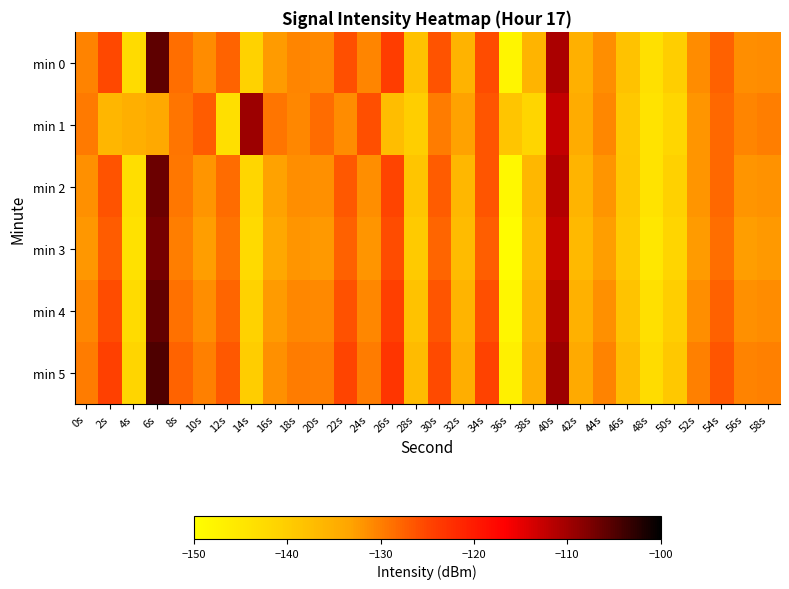

Reading right to left, extract all data points from this chart.

min 0: 58s=-131.1	56s=-131.4	54s=-127.4	52s=-131.2	50s=-140.1	48s=-143.6	46s=-138.2	44s=-131.3	42s=-135.3	40s=-110.6	38s=-135.9	36s=-148.0	34s=-125.7	32s=-135.7	30s=-126.4	28s=-138.0	26s=-124.1	24s=-130.6	22s=-125.9	20s=-130.9	18s=-130.6	16s=-132.4	14s=-140.8	12s=-127.7	10s=-131.1	8s=-128.7	6s=-105.7	4s=-142.5	2s=-125.3	0s=-130.3
min 1: 58s=-129.9	56s=-130.5	54s=-128.1	52s=-132.0	50s=-141.5	48s=-144.2	46s=-139.1	44s=-130.8	42s=-134.5	40s=-112.4	38s=-141.3	36s=-138.7	34s=-126.5	32s=-133.1	30s=-129.8	28s=-140.2	26s=-137.4	24s=-125.9	22s=-131.2	20s=-128.5	18s=-130.8	16s=-129.3	14s=-109.6	12s=-143.4	10s=-127.0	8s=-129.3	6s=-134.0	4s=-135.2	2s=-136.2	0s=-129.6
min 2: 58s=-131.7	56s=-132.0	54s=-128.0	52s=-131.9	50s=-140.7	48s=-144.3	46s=-138.9	44s=-132.0	42s=-135.9	40s=-111.3	38s=-136.5	36s=-148.6	34s=-126.5	32s=-136.4	30s=-127.1	28s=-138.8	26s=-124.9	24s=-131.3	22s=-126.7	20s=-131.6	18s=-131.3	16s=-133.2	14s=-141.5	12s=-128.4	10s=-132.0	8s=-129.3	6s=-106.5	4s=-143.1	2s=-126.2	0s=-131.5
min 3: 58s=-132.4	56s=-132.7	54s=-128.7	52s=-132.6	50s=-141.4	48s=-145.0	46s=-139.6	44s=-132.7	42s=-136.6	40s=-112.0	38s=-137.2	36s=-149.3	34s=-127.2	32s=-137.1	30s=-127.8	28s=-139.5	26s=-125.6	24s=-132.0	22s=-127.4	20s=-132.3	18s=-132.0	16s=-133.9	14s=-142.2	12s=-129.1	10s=-132.7	8s=-130.0	6s=-107.2	4s=-143.8	2s=-127.0	0s=-132.1
min 4: 58s=-131.2	56s=-131.5	54s=-127.5	52s=-131.3	50s=-140.2	48s=-143.7	46s=-138.3	44s=-131.5	42s=-135.4	40s=-110.7	38s=-136.0	36s=-148.1	34s=-125.9	32s=-135.9	30s=-126.5	28s=-138.2	26s=-124.3	24s=-130.8	22s=-126.1	20s=-131.0	18s=-130.8	16s=-132.6	14s=-141.0	12s=-127.8	10s=-131.3	8s=-128.8	6s=-105.9	4s=-142.4	2s=-125.7	0s=-130.8
min 5: 58s=-130.1	56s=-130.4	54s=-126.4	52s=-130.2	50s=-139.1	48s=-142.6	46s=-137.2	44s=-130.4	42s=-134.3	40s=-109.6	38s=-134.9	36s=-147.0	34s=-124.8	32s=-134.8	30s=-125.4	28s=-137.1	26s=-123.2	24s=-129.7	22s=-125.0	20s=-129.9	18s=-129.7	16s=-131.5	14s=-139.9	12s=-126.7	10s=-130.2	8s=-127.7	6s=-104.8	4s=-141.3	2s=-124.6	0s=-129.7